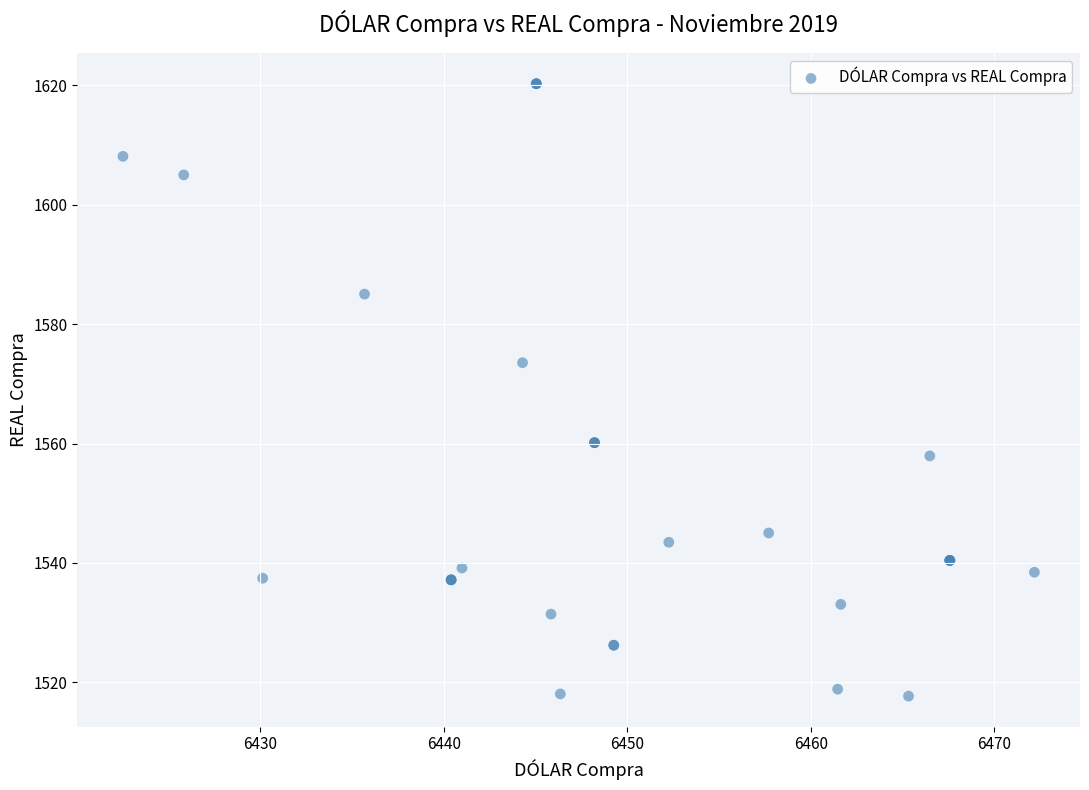

What Y value in the scatter plot is closest to 1568?

1573.5